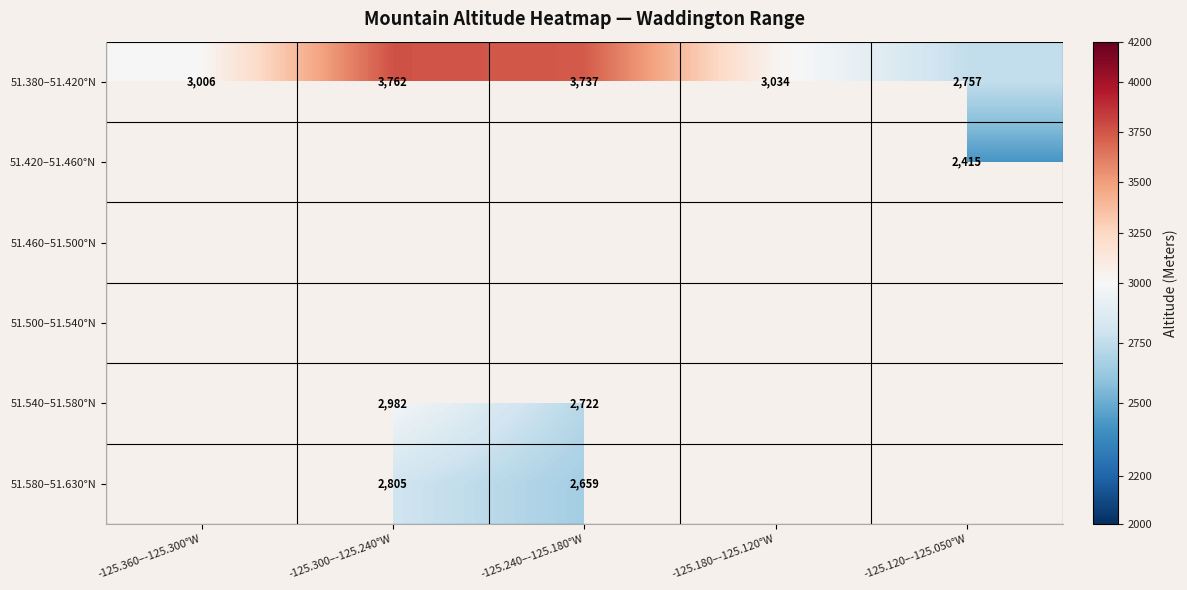

What is the sum of the 51.380–51.420°N values at -125.120–-125.050°W and -125.240–-125.180°W?

6494